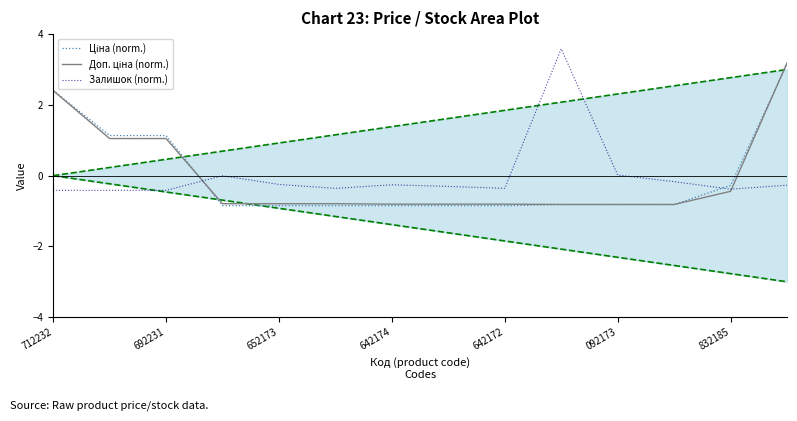

What is the maximum value shown in the chart?

3.6